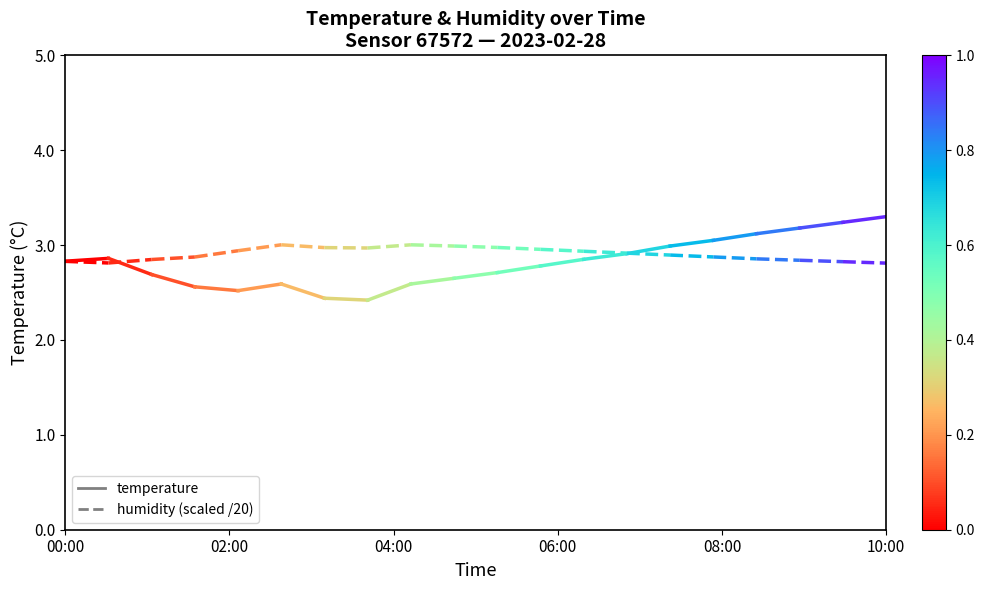

Does the chart display data point markers on the line(s)?

No